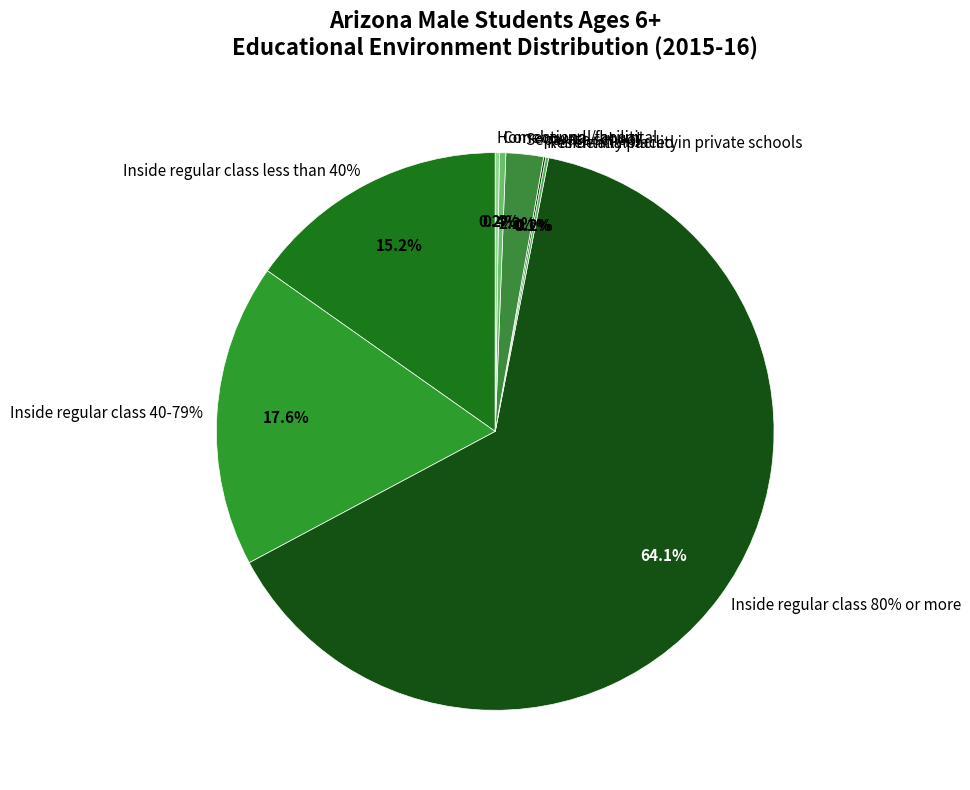

What is the largest slice in the pie chart?

Inside regular class 80% or more